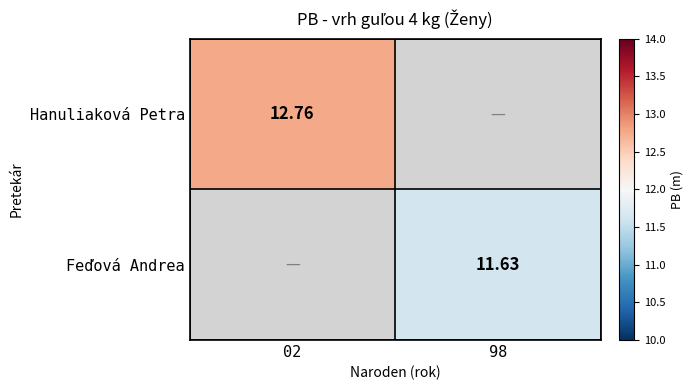

Rank the categories by Hanuliaková Petra value from lowest to highest.

02, 98